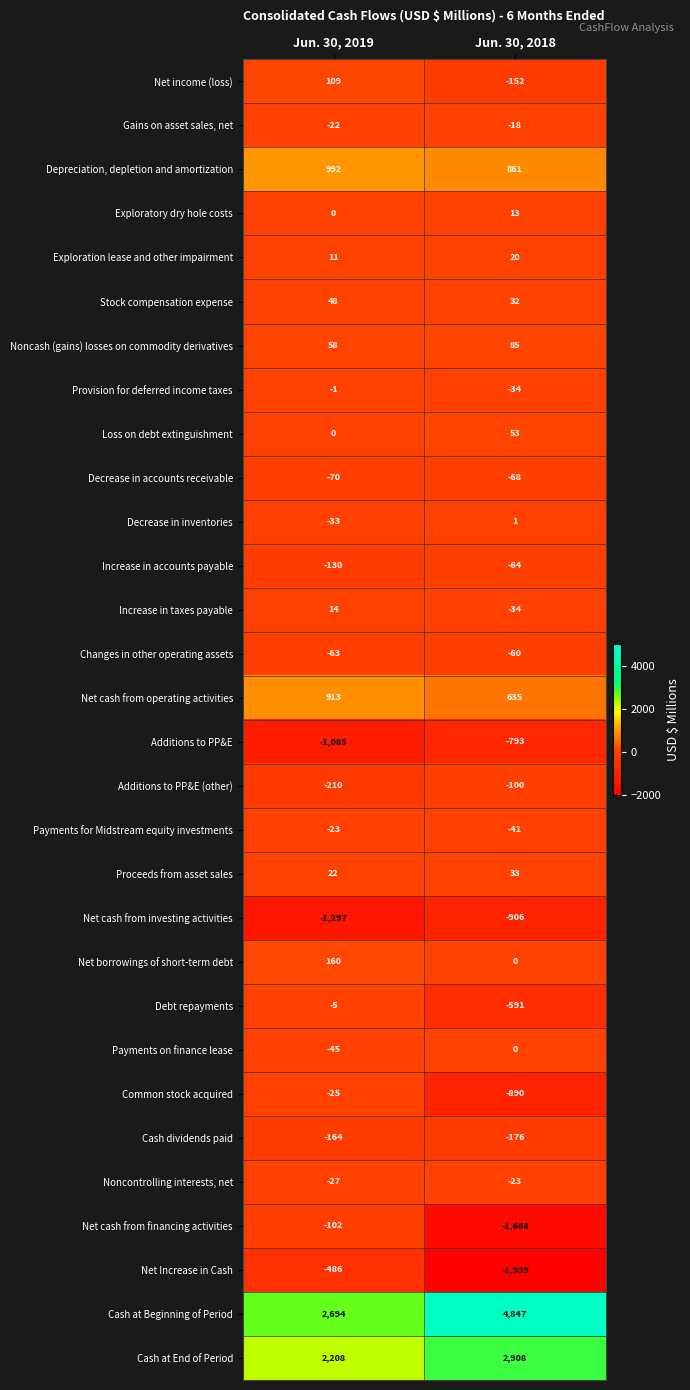

What is the difference between the highest and lowest values at Jun. 30, 2019?

3991